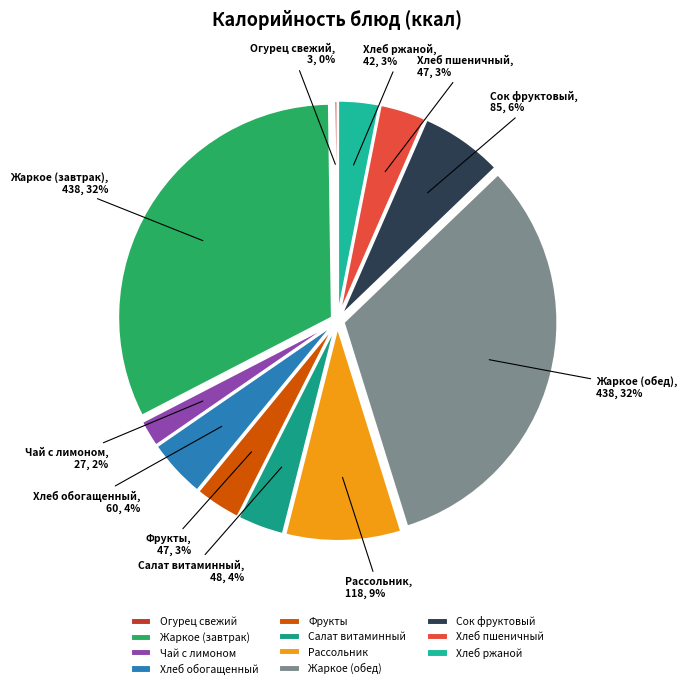

Is there a majority slice in this chart?

No